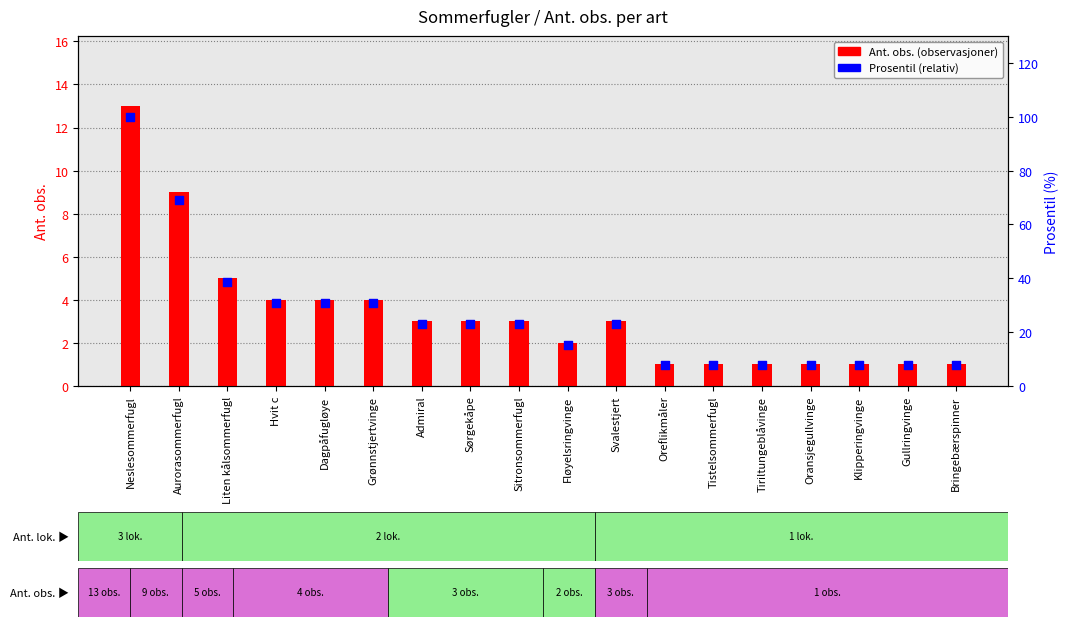

Which series contains the highest Y value?

Prosentil (relativ)